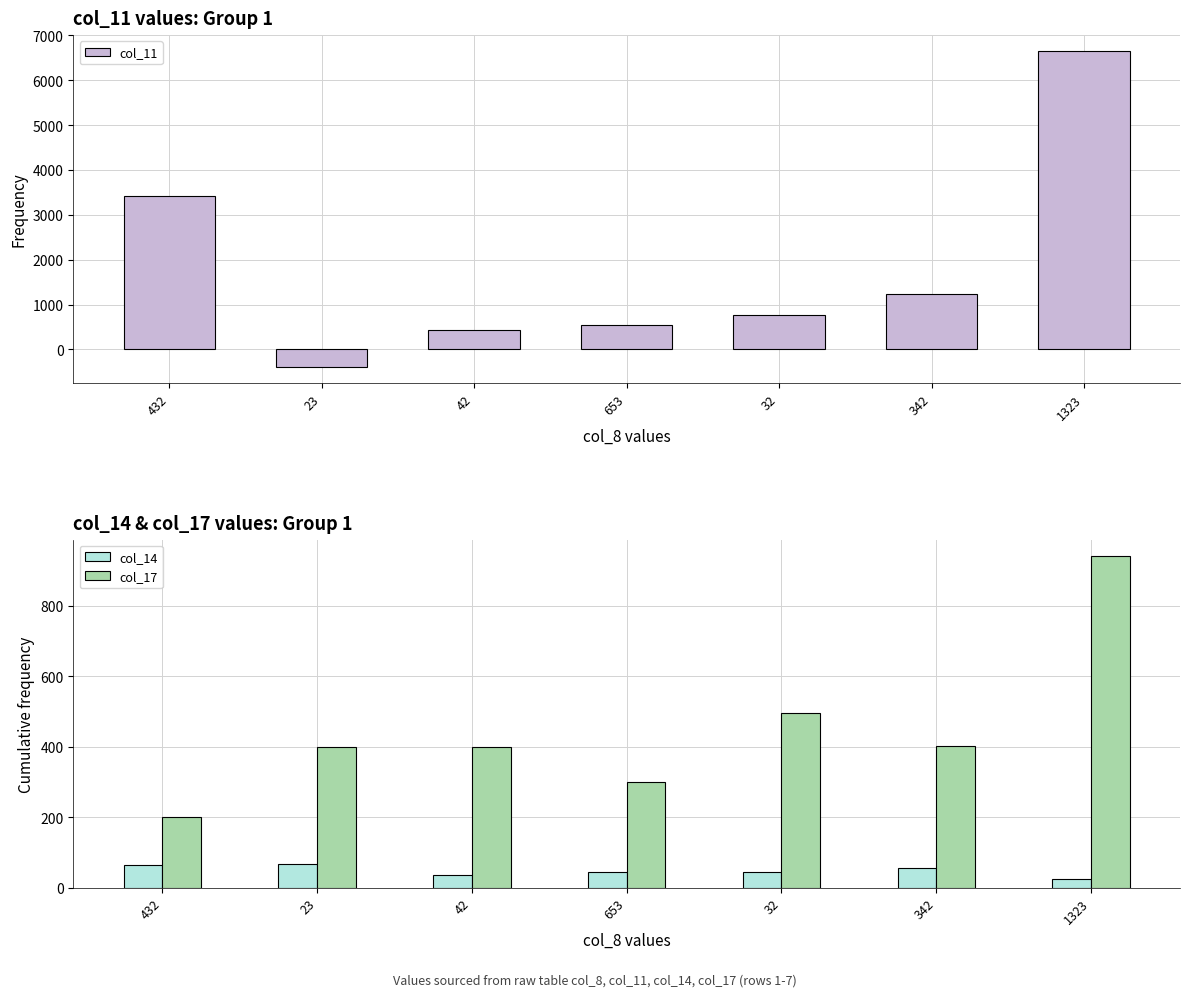

Reading left to right, list all the values displayed in this chart.

col_11: 3425.0	-398.0	432.0	556.0	765.0	1234.0	6654.0
col_14: 65.5	67.9	34.9	44.8	44.9	55.5	23.9
col_17: 200.3	400.1	400.0	300.9	496.9	402.2	940.1